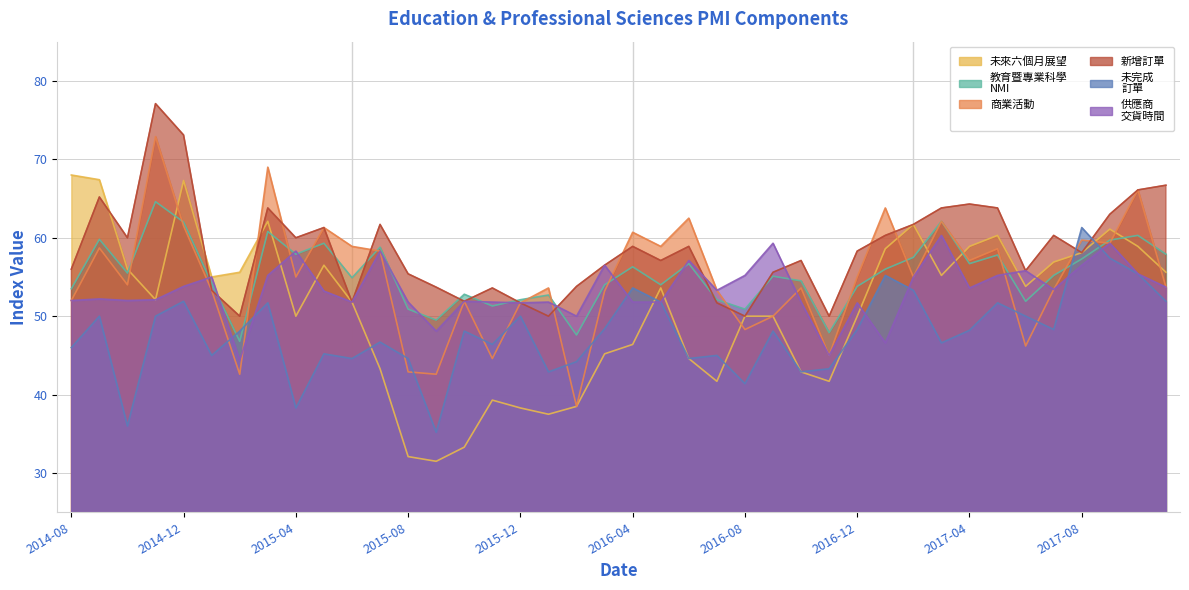

How many interior local peaks does the 未完成
訂單 series have?

13